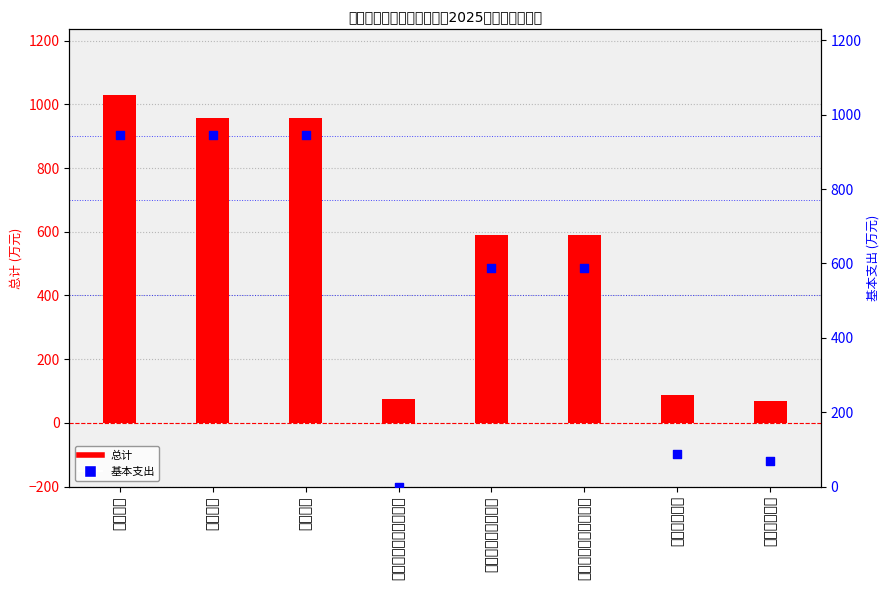

Which series contains the lowest Y value?

基本支出